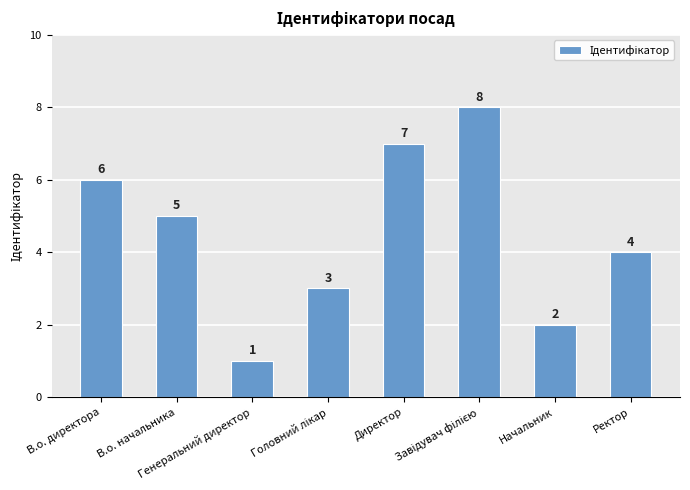

True or false: the data shows 5 at В.о. начальника.

True